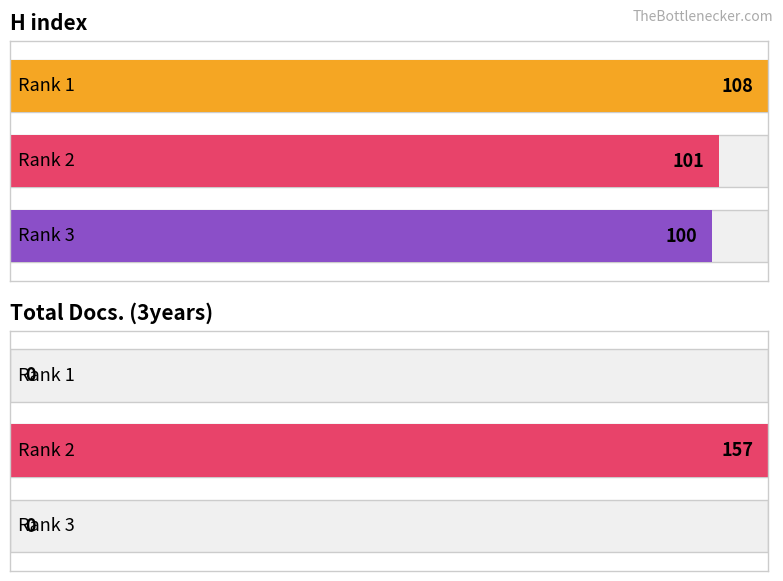

The value of Total Docs. (3years) at Rank 2 is 157. True or false?

True